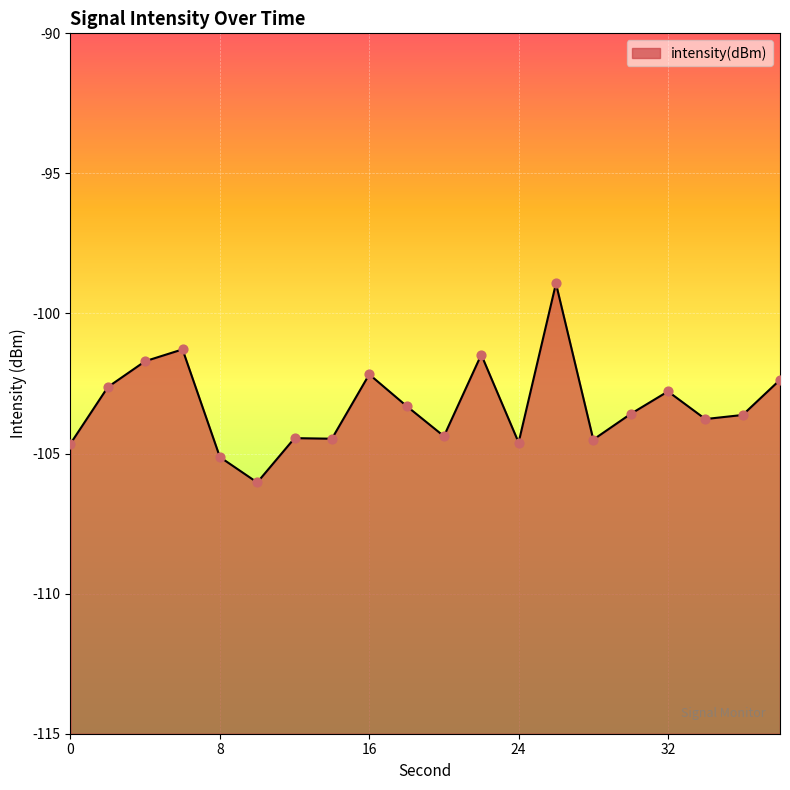

What is the change in value from 24 to 38?

+2.2